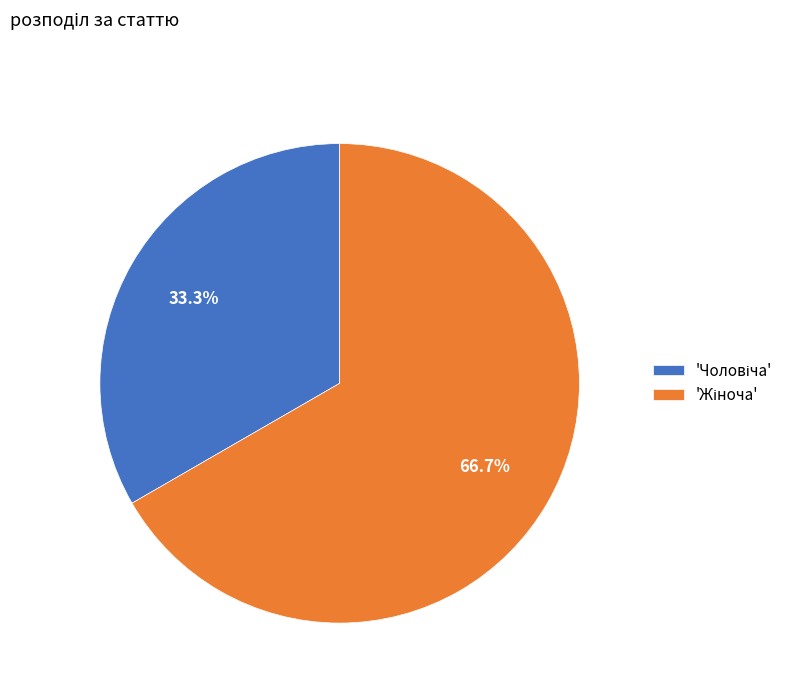

Is there a majority slice in this chart?

Yes